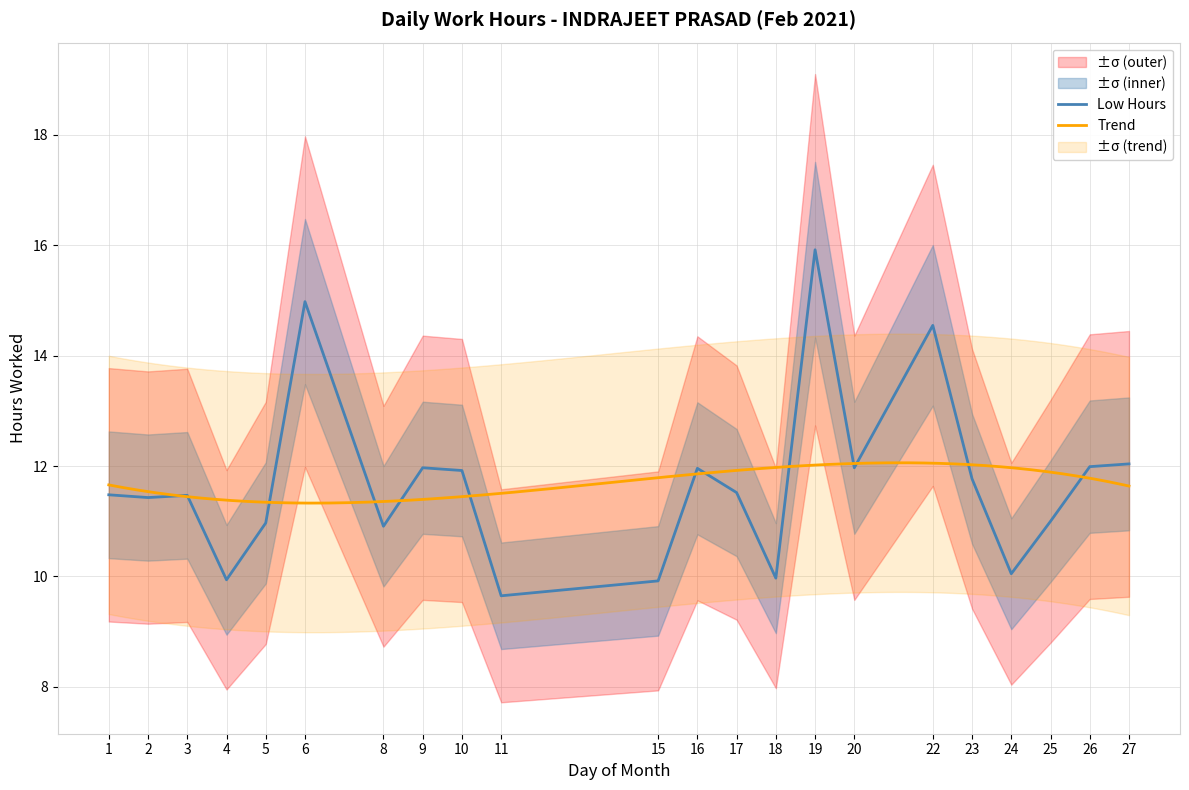

Which has a higher value, 27 or 2?

27